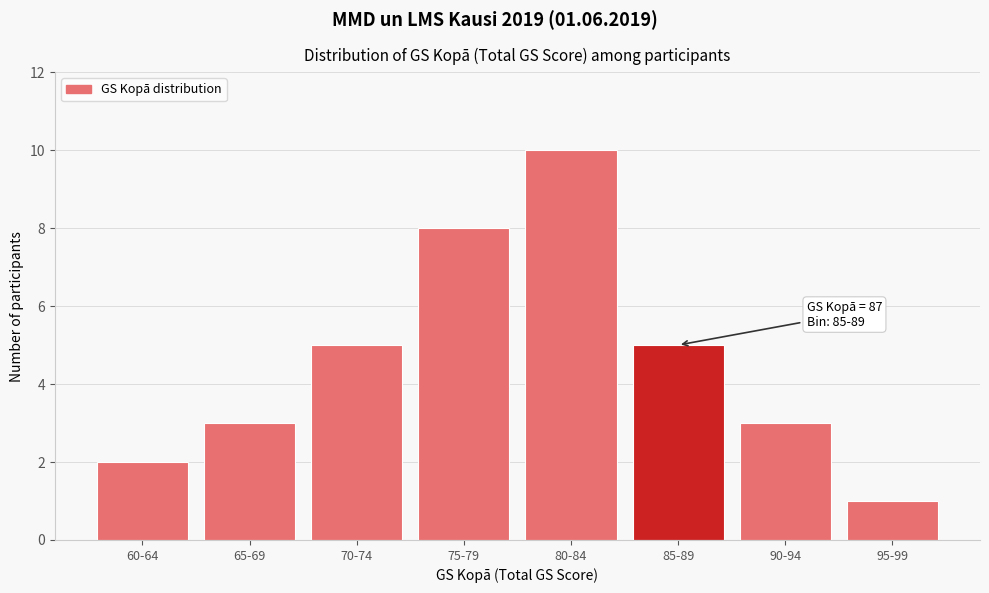

Reading left to right, what are all the values shown in this chart?

60-64=2	65-69=3	70-74=5	75-79=8	80-84=10	85-89=5	90-94=3	95-99=1